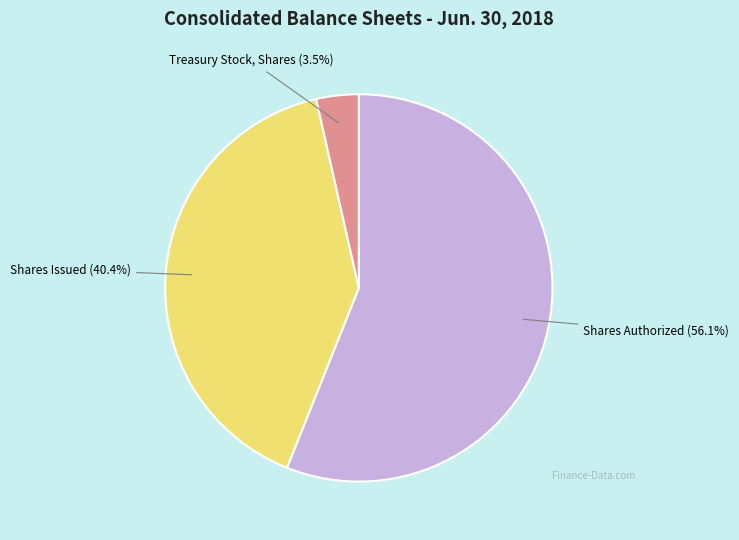

Does Shares Issued account for over 50% of the chart?

No